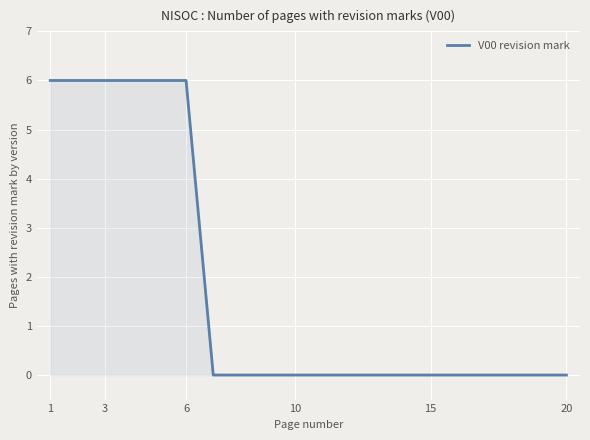

What is the greatest value displayed?

6